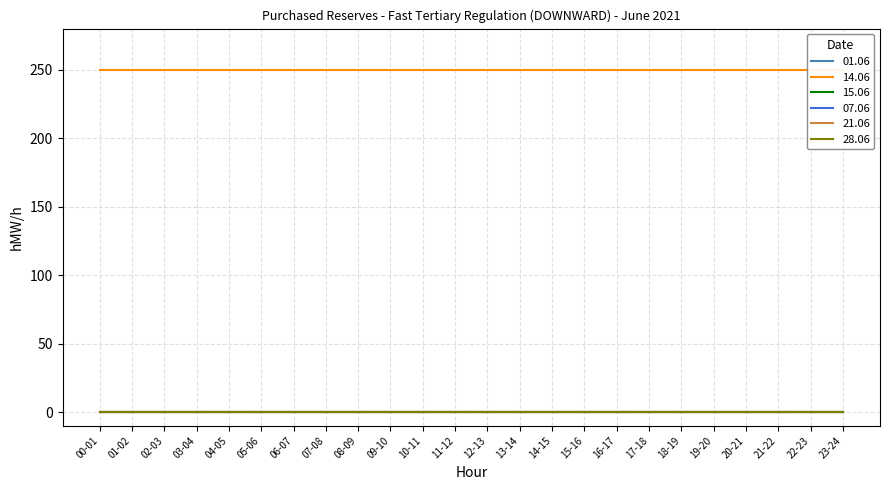

How many lines are shown in the chart?

6